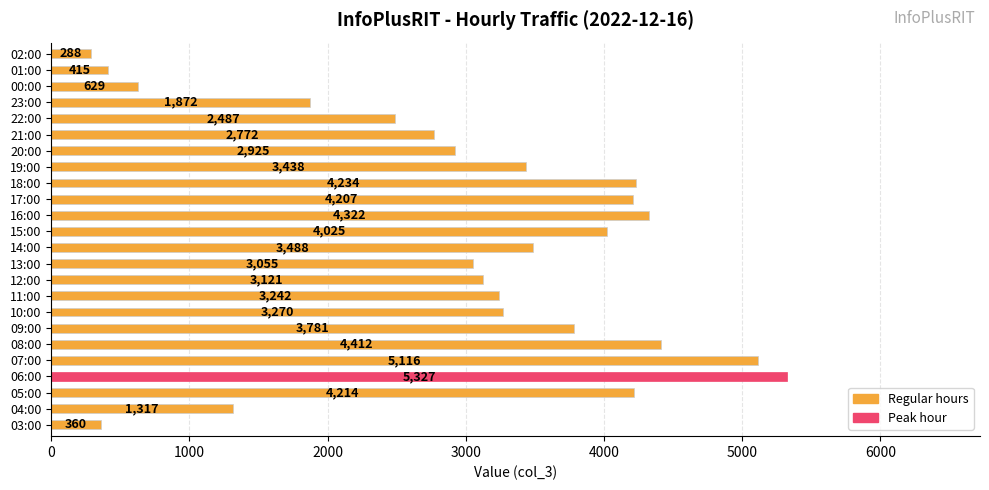

What is the average value?

3013